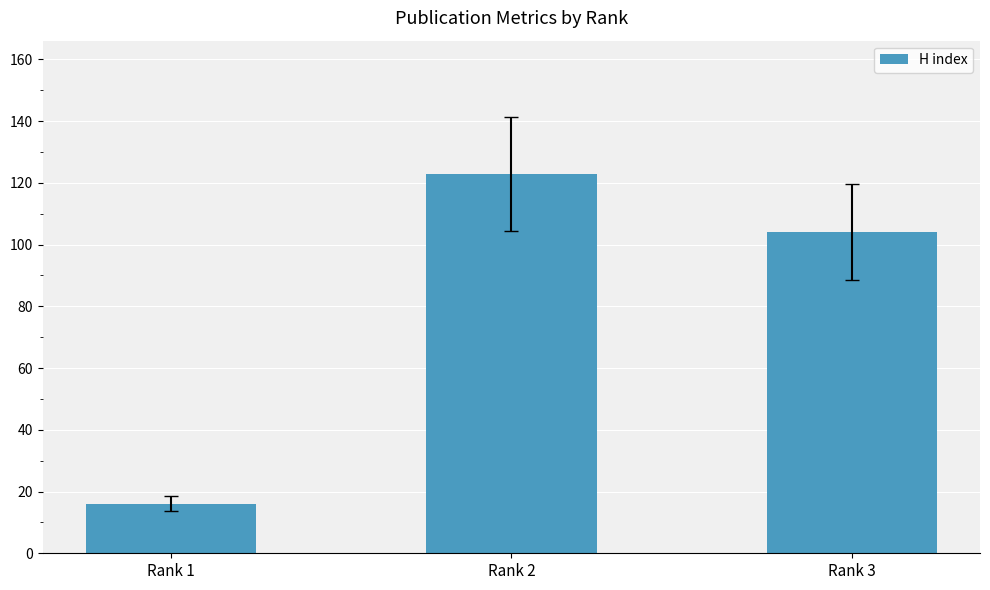

Does the chart contain stacked bars?

No